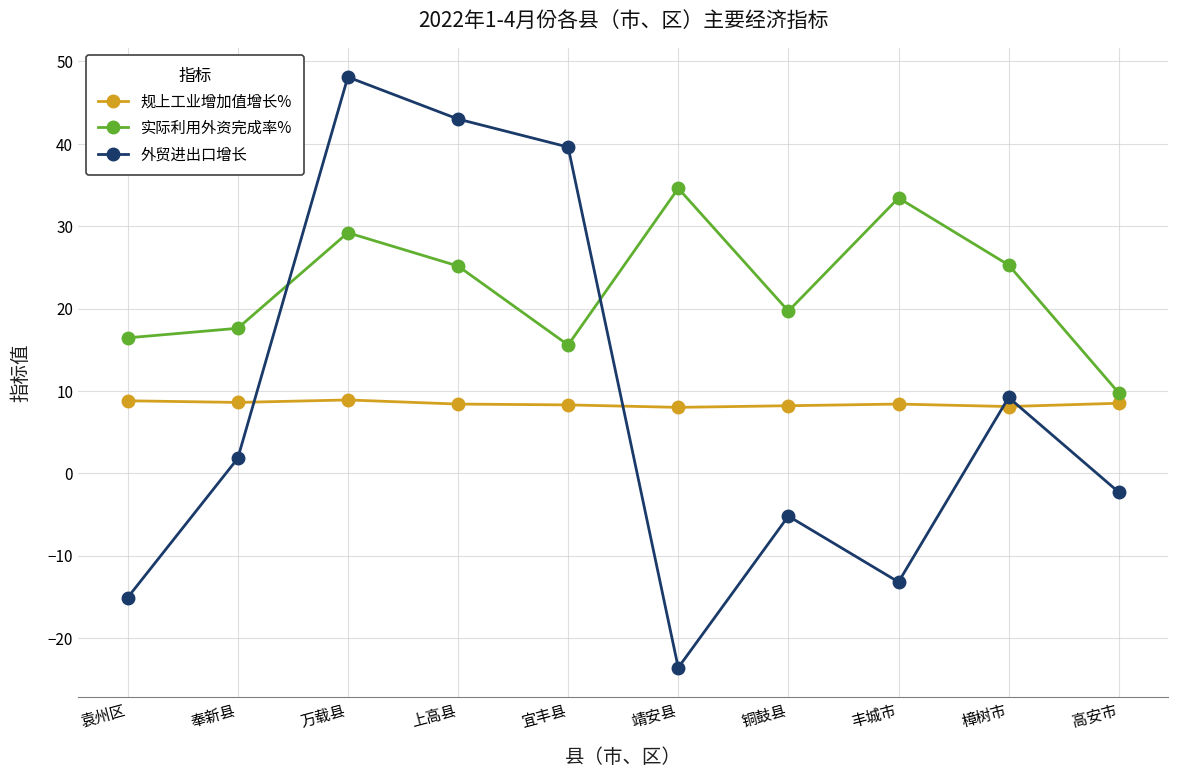

What is the difference between the maximum and second lowest values in the 实际利用外资完成率% series?

19.0